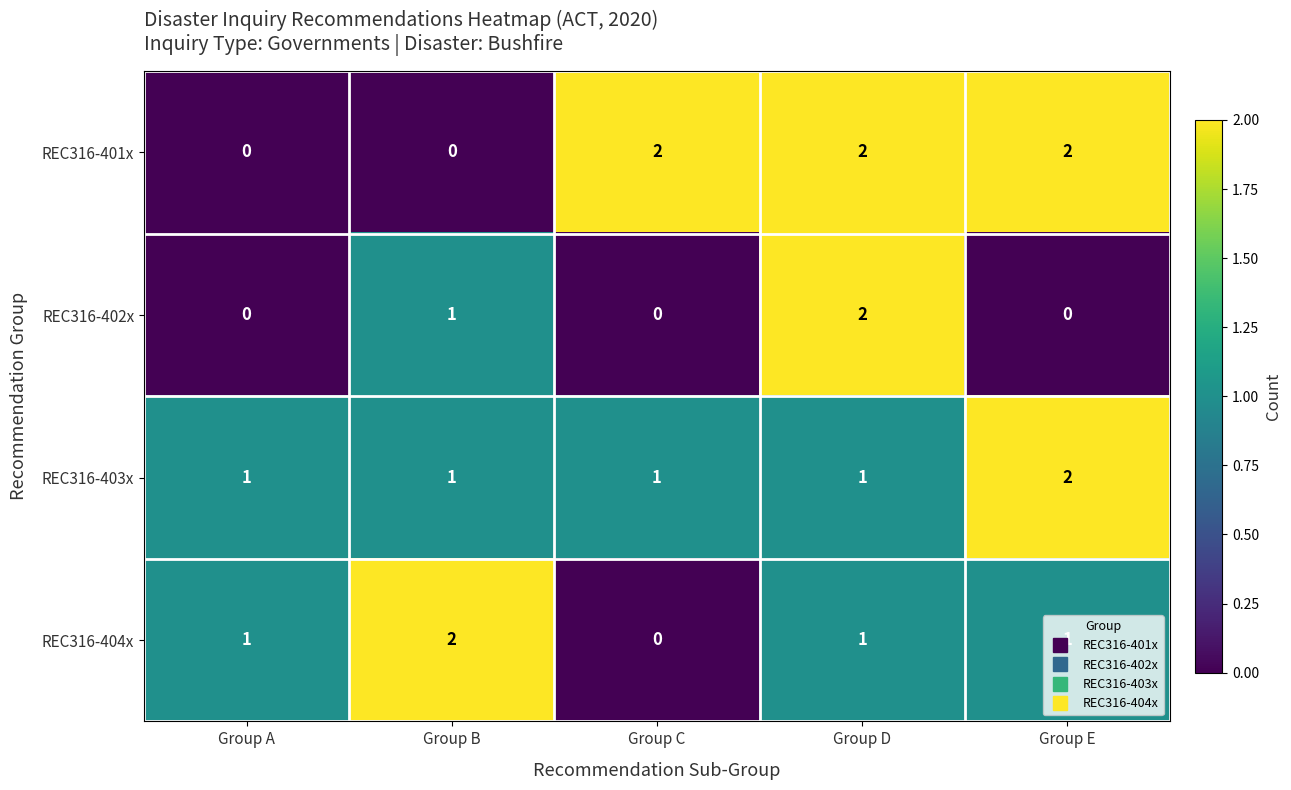

At which label is REC316-402x closest to 1?

Group B